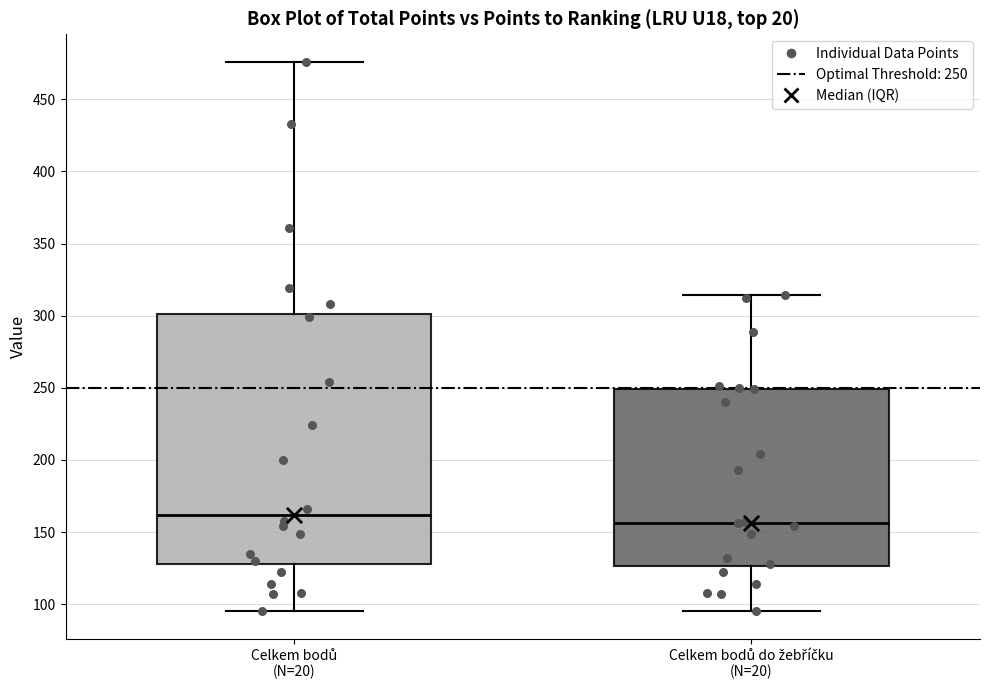

Reading left to right, read every box against the y-axis: the position of its median line, the range the box covers, and the ends of its whiskers. The values are not printed on the chart, so give them approximately, as read against the axis.

Celkem bodů (N=20): median 160, box 130 to 300, whiskers 95 to 475
Celkem bodů do žebříčku (N=20): median 155, box 125 to 250, whiskers 95 to 315